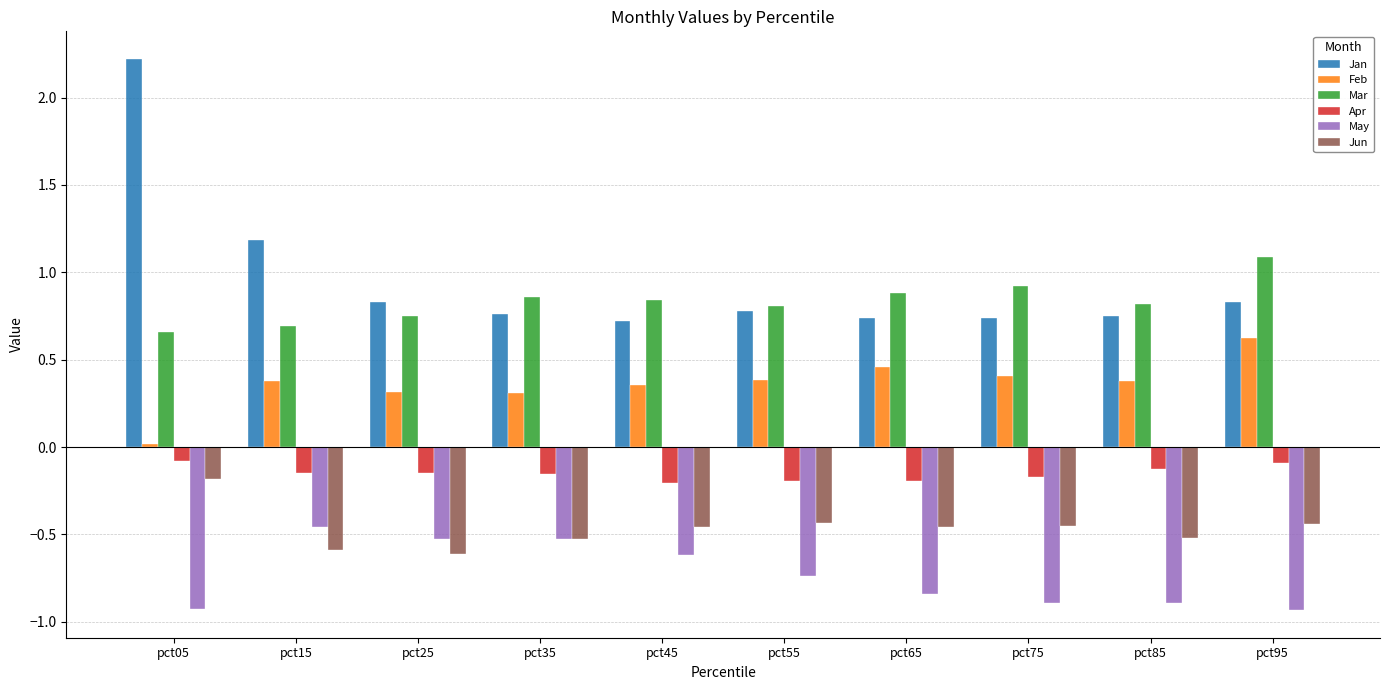

What are all the series names shown in the legend?

Jan, Feb, Mar, Apr, May, Jun